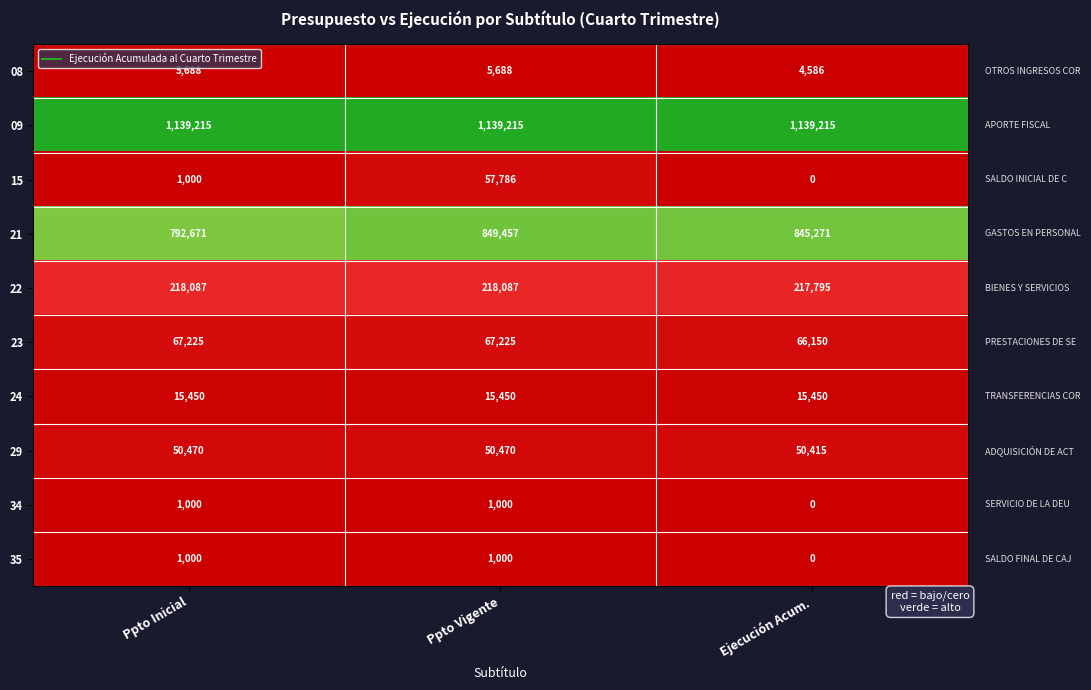

At which category is the sum across all series the highest?

Ppto Vigente